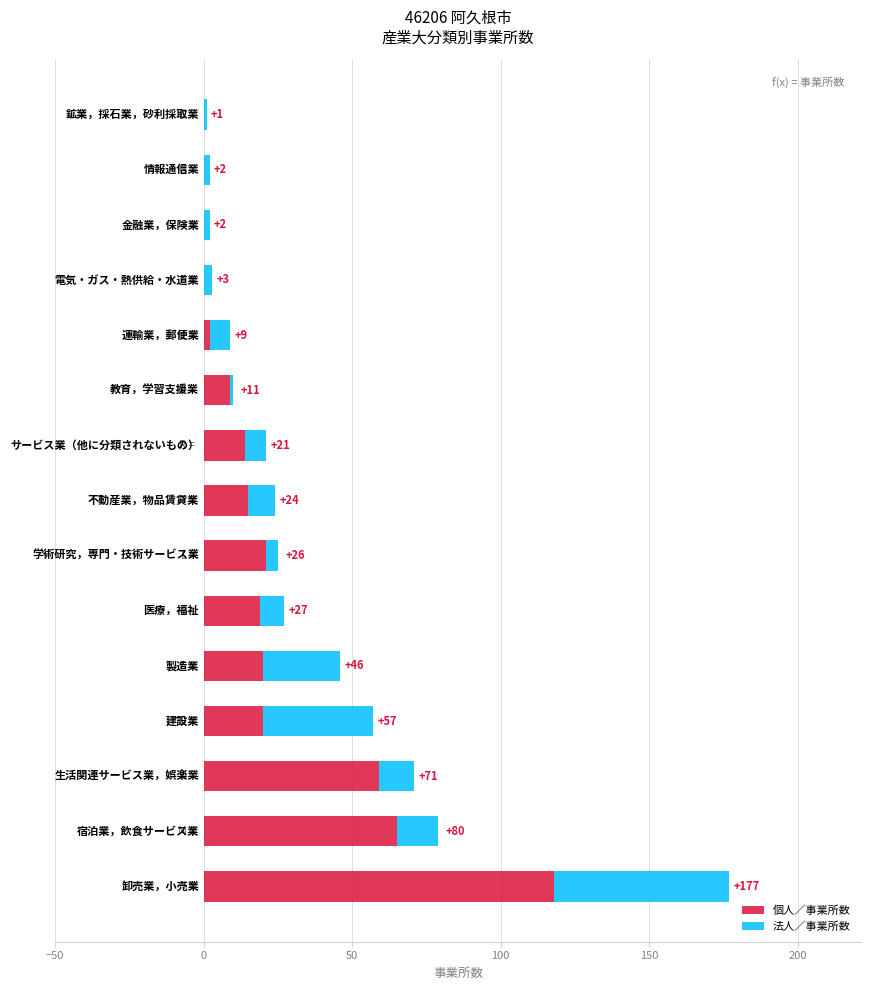

What are all the series names shown in the legend?

個人／事業所数, 法人／事業所数